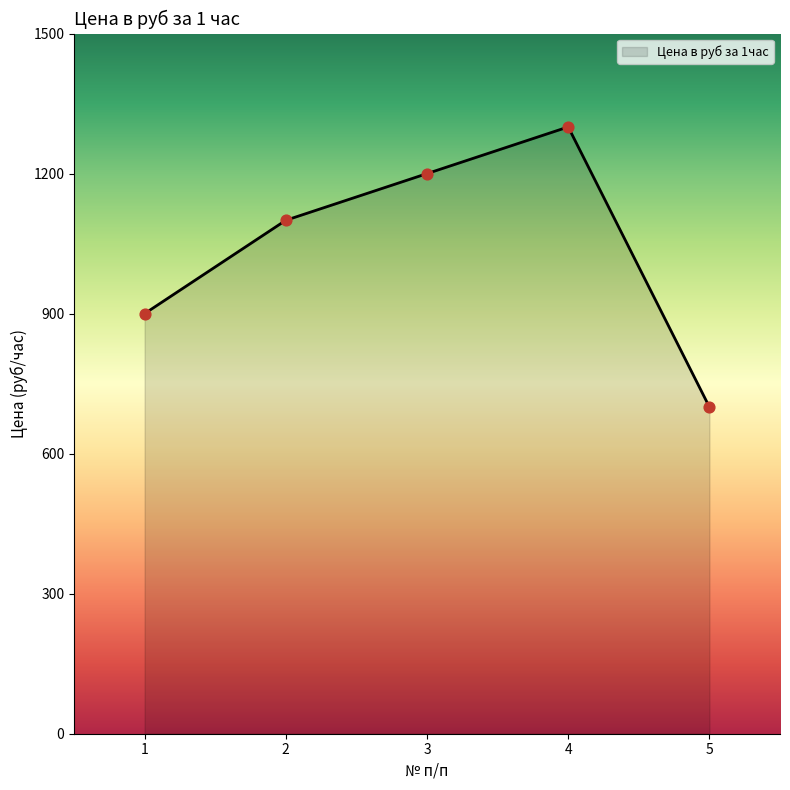

Between 3 and 5, which is larger?

3